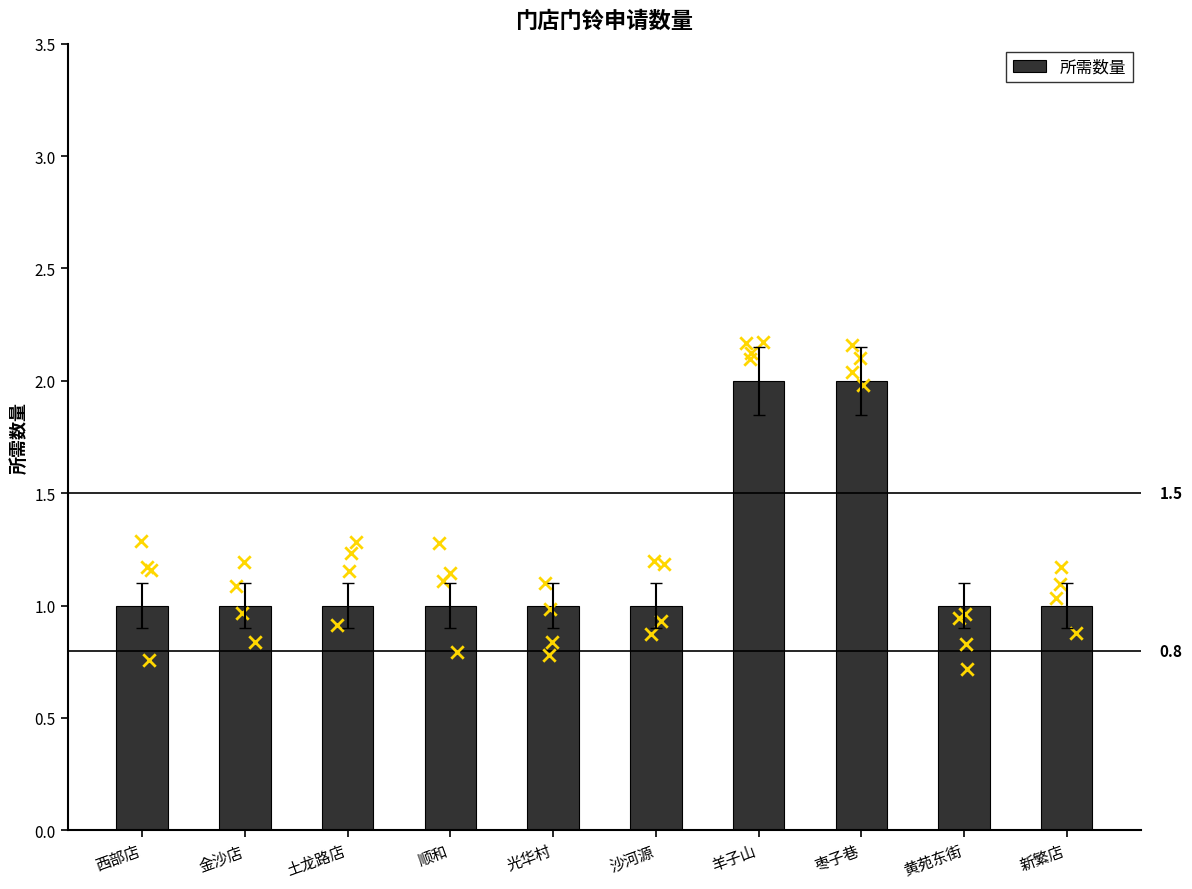

Which has a higher value, 沙河源 or 西部店?

沙河源